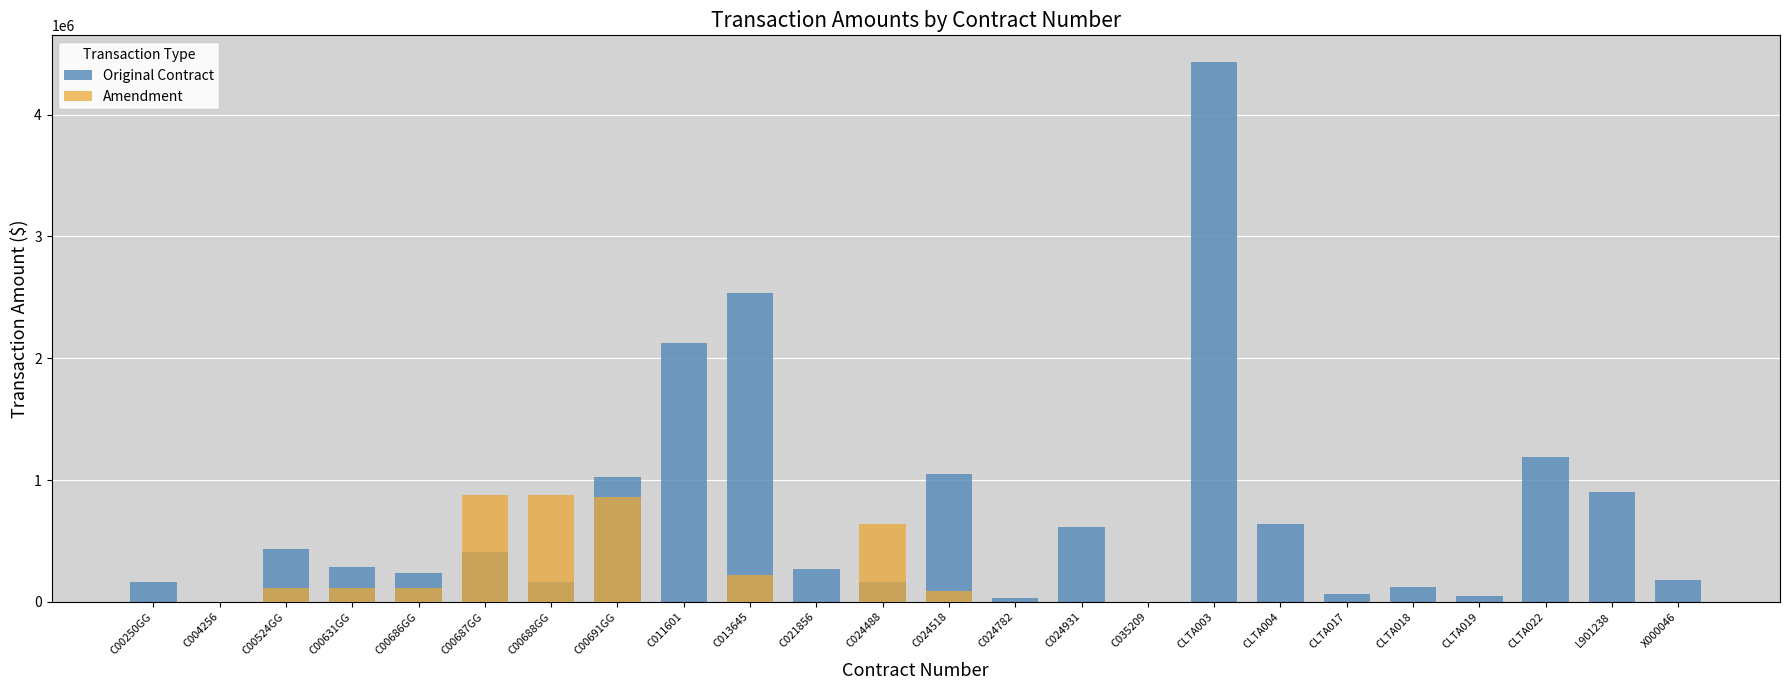

Which series has the largest total across all categories?

Original Contract